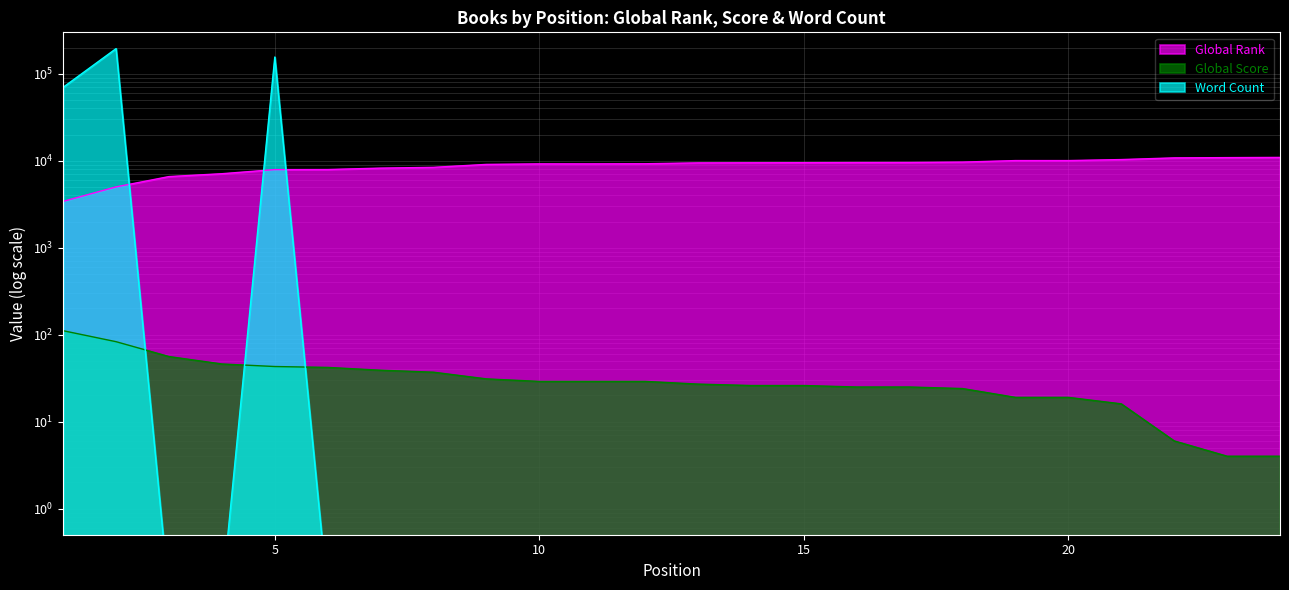

What is the value of the Global Rank point at the 17th from the left?

9550.0